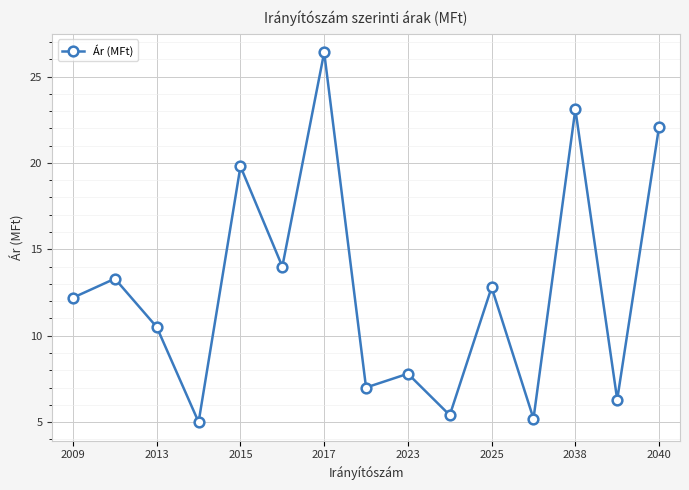

What is the minimum value shown in the chart?

5.0